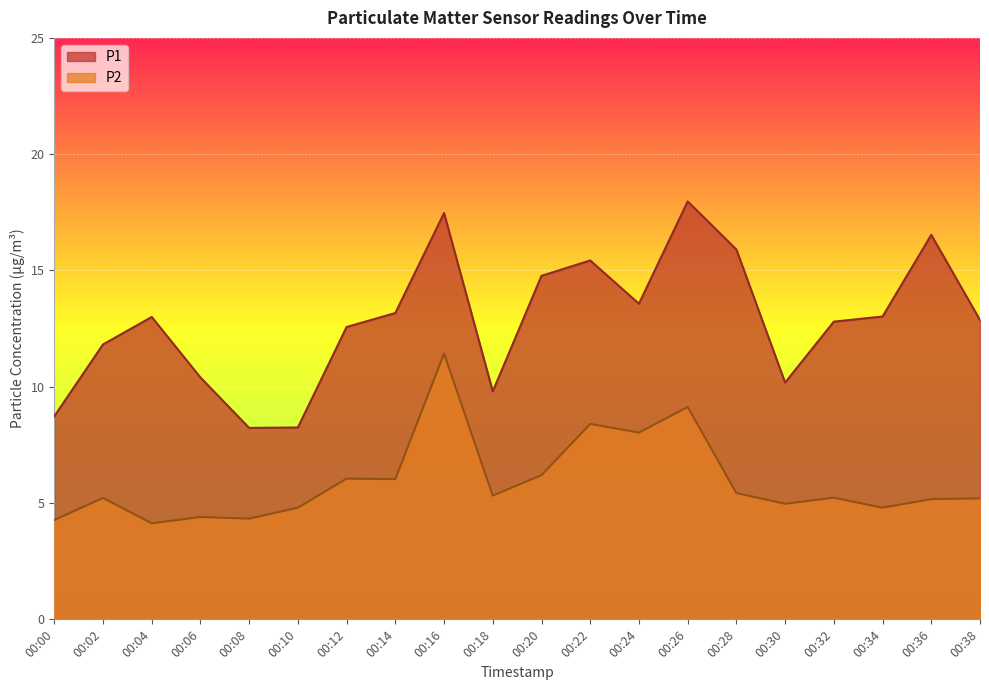

List the series in order of their peak value, highest first.

P1, P2